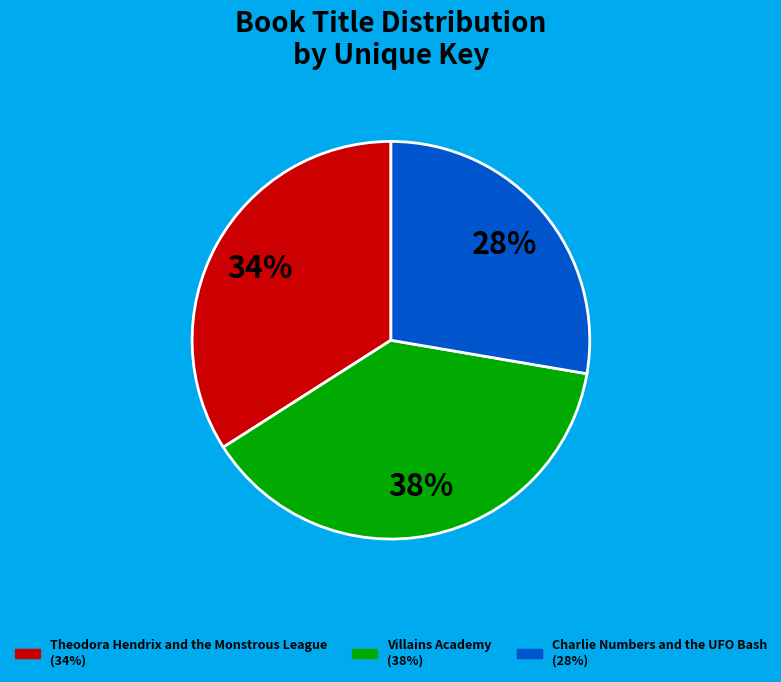

Count the number of slices in the pie.

3